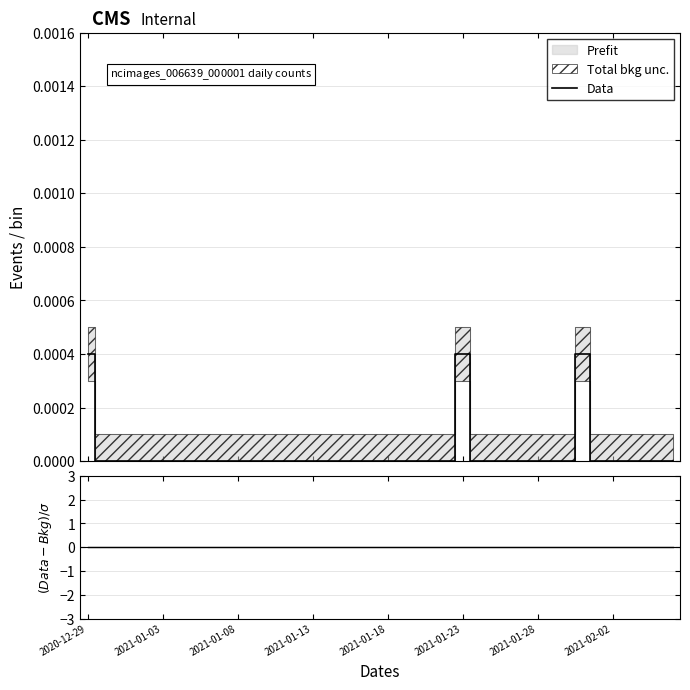

True or false: (Data-Bkg)/σ and Data cross at least once.

False